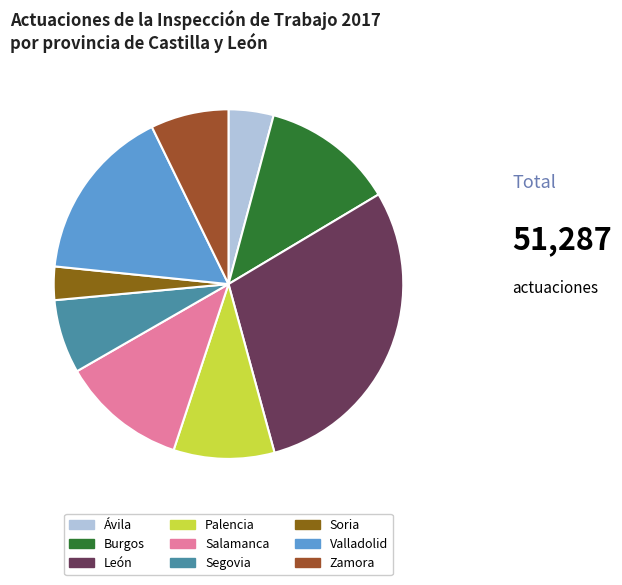

The Salamanca slice represents 6% of the pie. True or false?

False